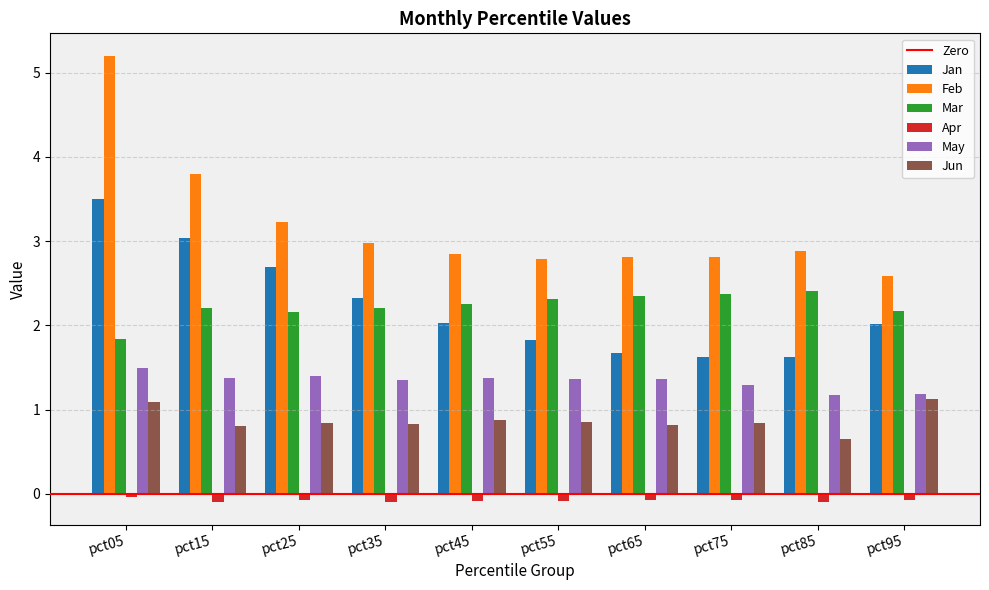

The value of May at pct25 is 1.4. True or false?

True